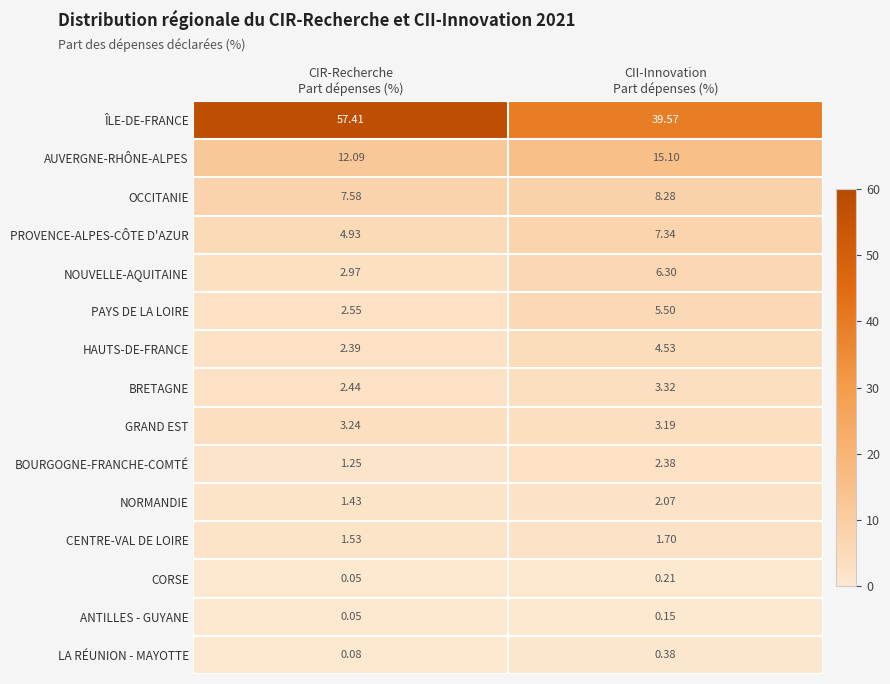

Which series has the largest range (max minus min)?

ÎLE-DE-FRANCE